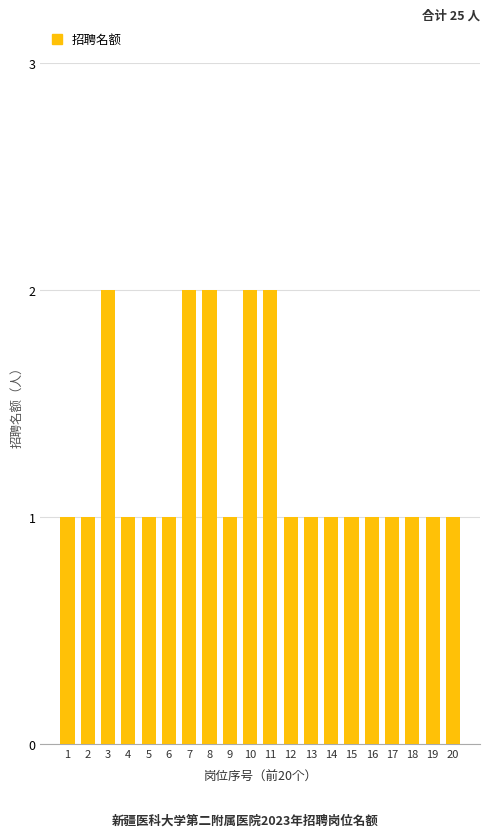

What is the average value?

1